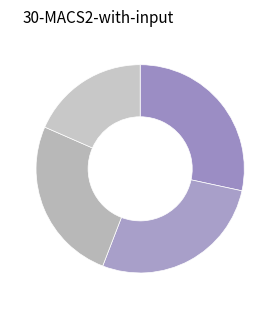

How many slices are in this pie chart?

4